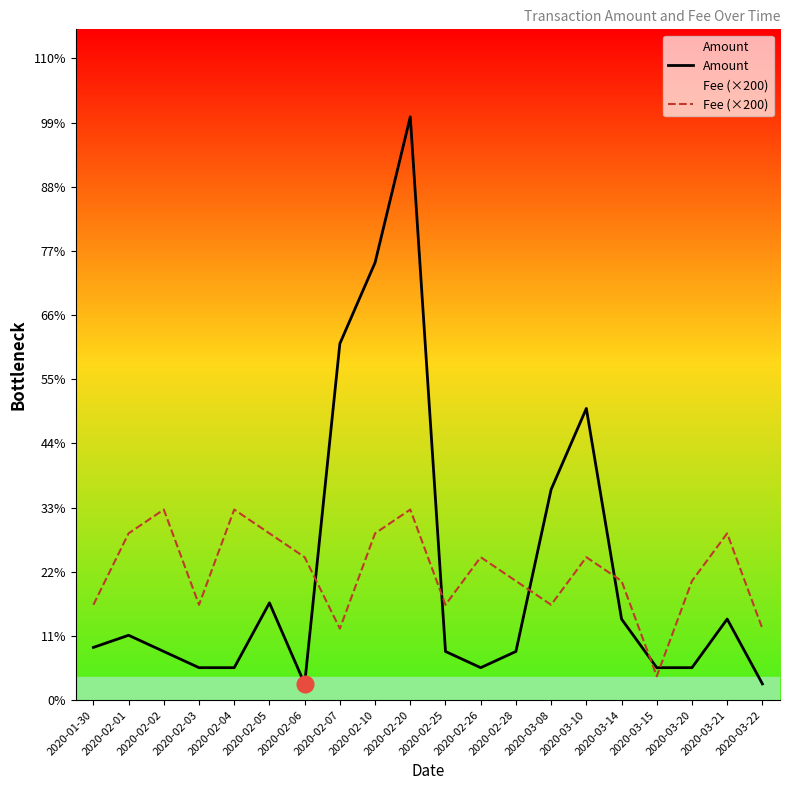

At which category does the chart reach its minimum across all series?

2020-02-06